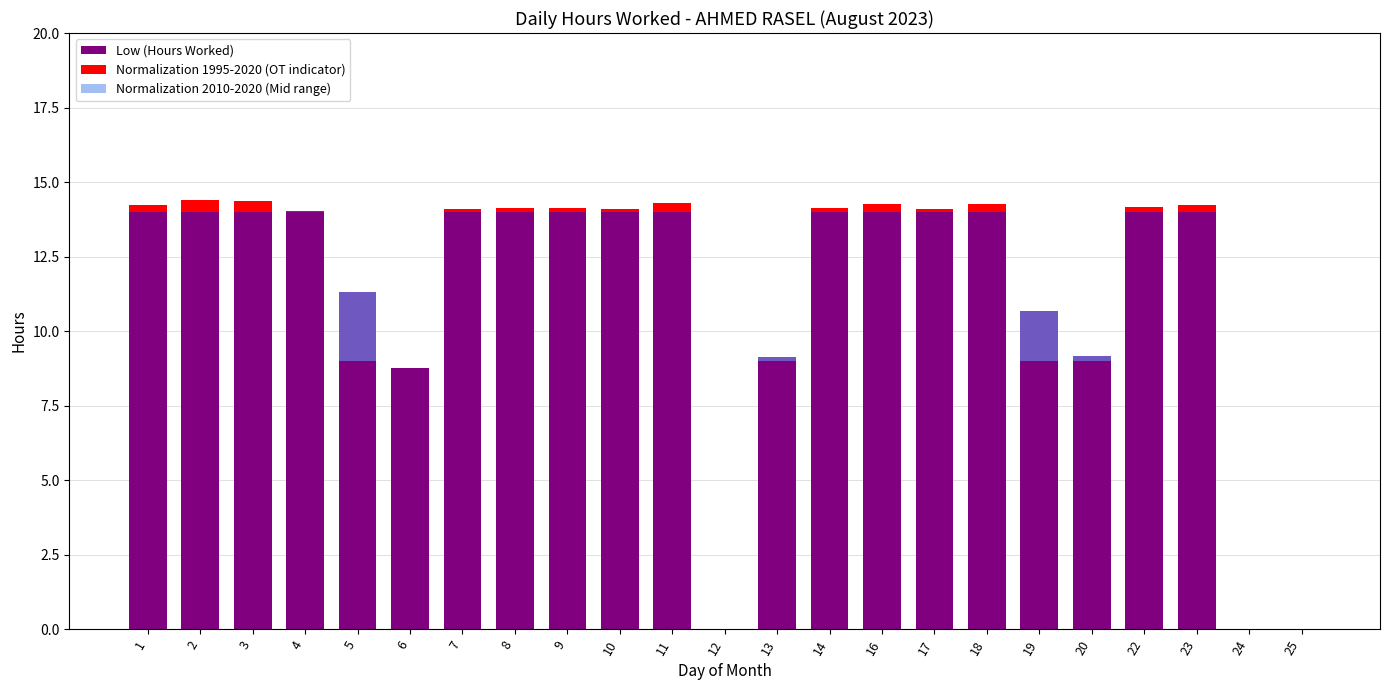

What is the difference between the Normalization 2010-2020 (Mid range) values at 20 and 18?

0.2